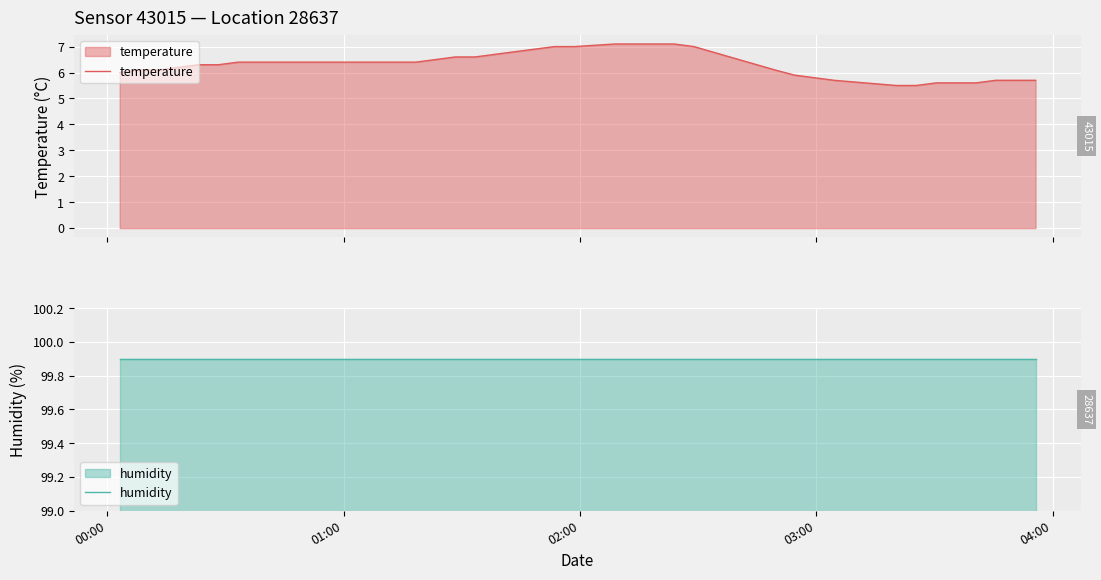

What is the value of the temperature point at the 14th from the left?

6.4